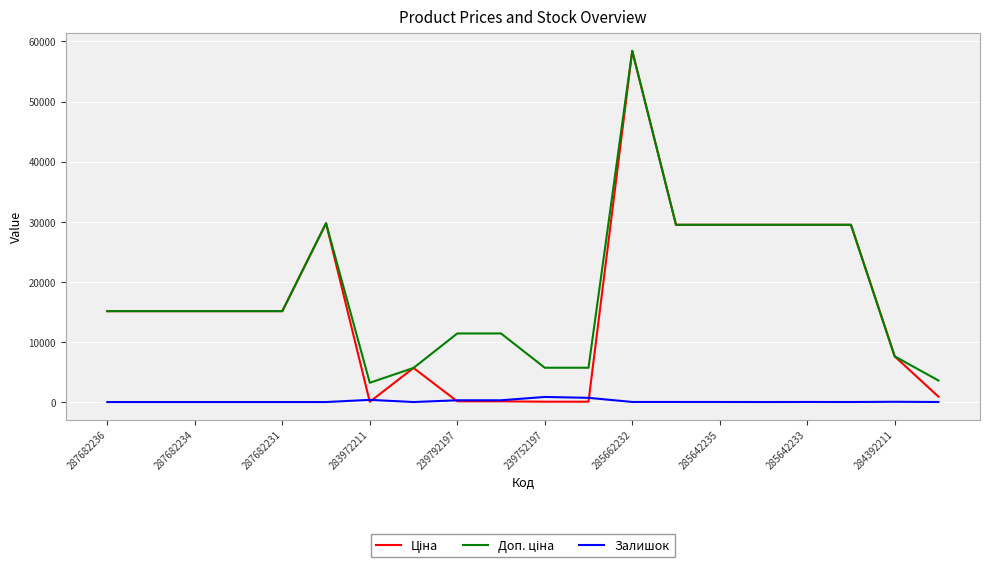

Is this an area chart (filled region under the line)?

No